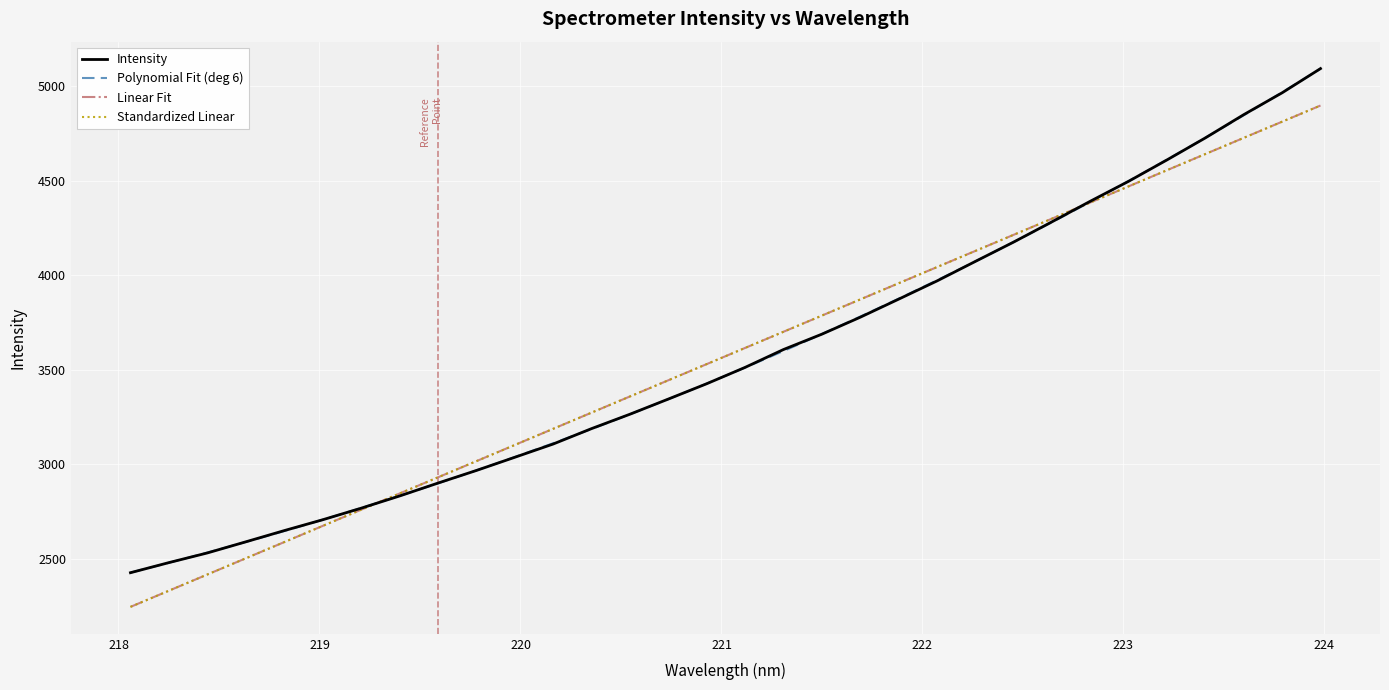

Read the value at 220.1623.

3106.6